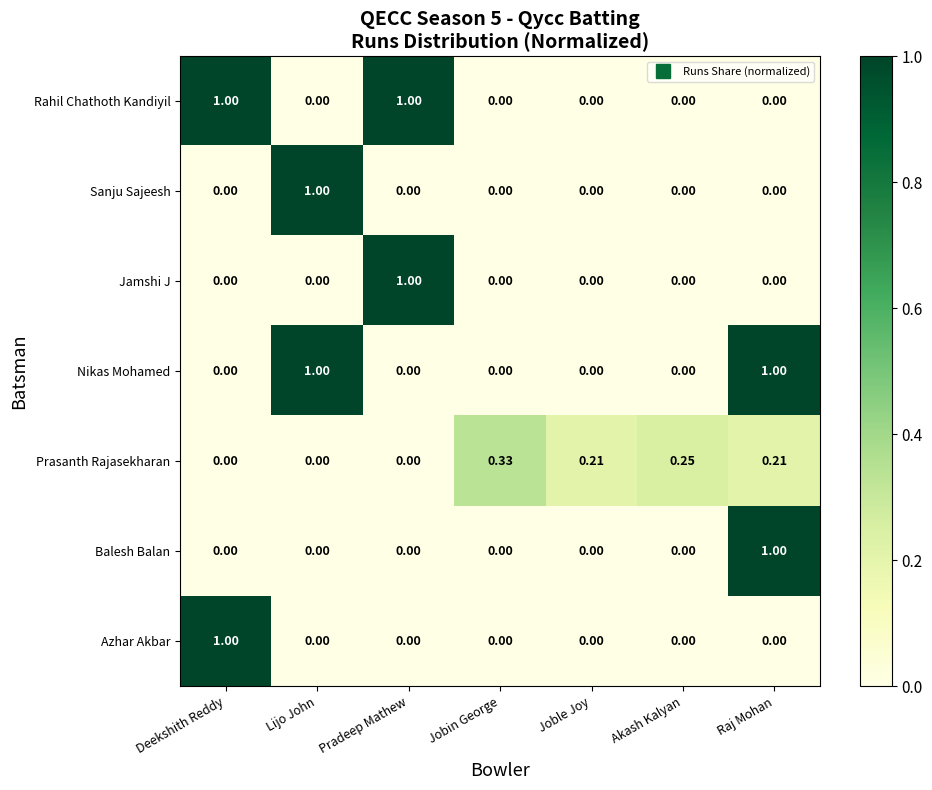

At which category is the sum across all series the highest?

Raj Mohan